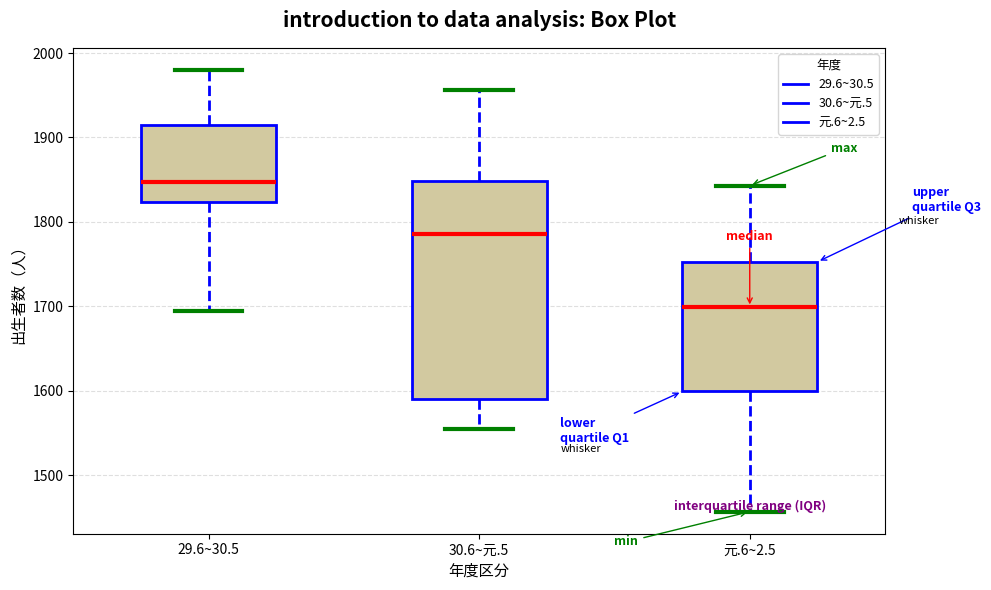

Reading left to right, read every box against the y-axis: the position of its median line, the range the box covers, and the ends of its whiskers. The values are not printed on the chart, so give them approximately, as read against the axis.

29.6~30.5: median 1850, box 1820 to 1910, whiskers 1700 to 1980
30.6~元.5: median 1790, box 1590 to 1850, whiskers 1560 to 1960
元.6~2.5: median 1700, box 1600 to 1750, whiskers 1460 to 1840